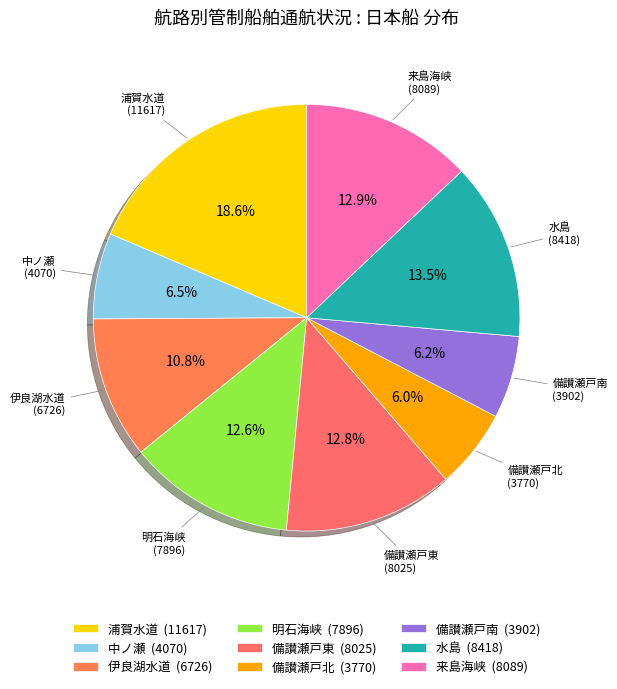

Is it true that 浦賀水道 is 19% of the pie?

True